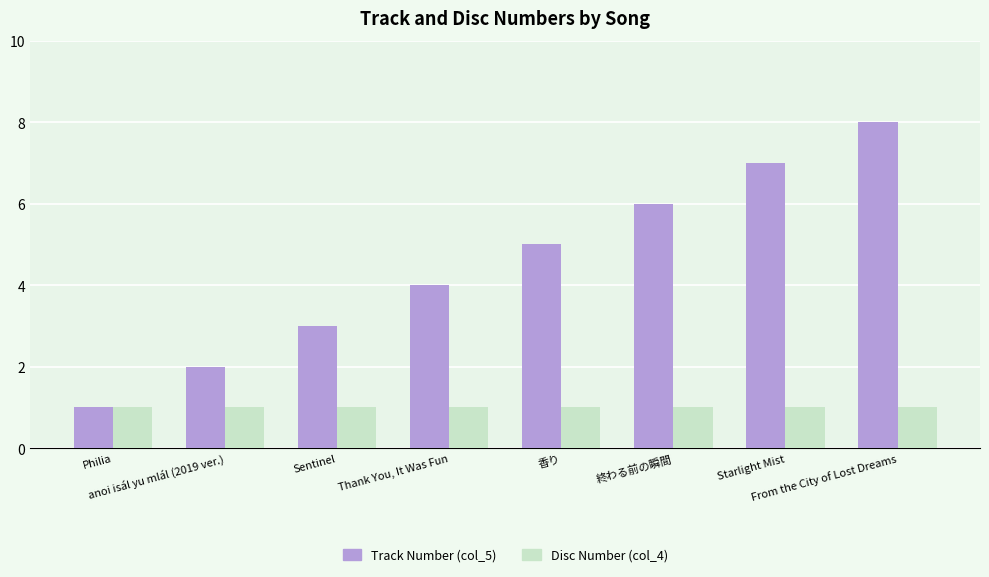

What is the spread (max minus min) of values at anoi isál yu mlál (2019 ver.)?

1